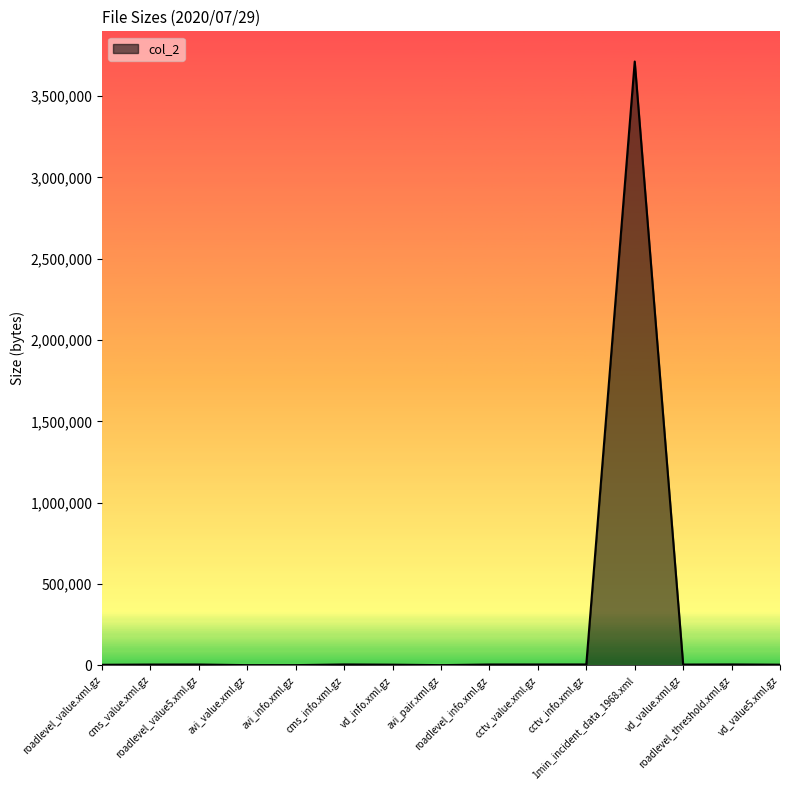

How many series are shown in this chart?

1